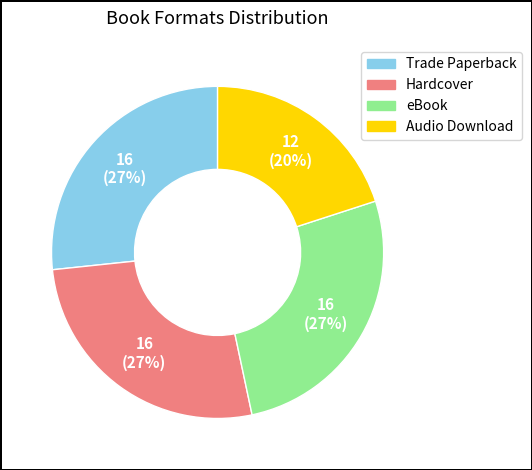

How many segments does this pie chart have?

4